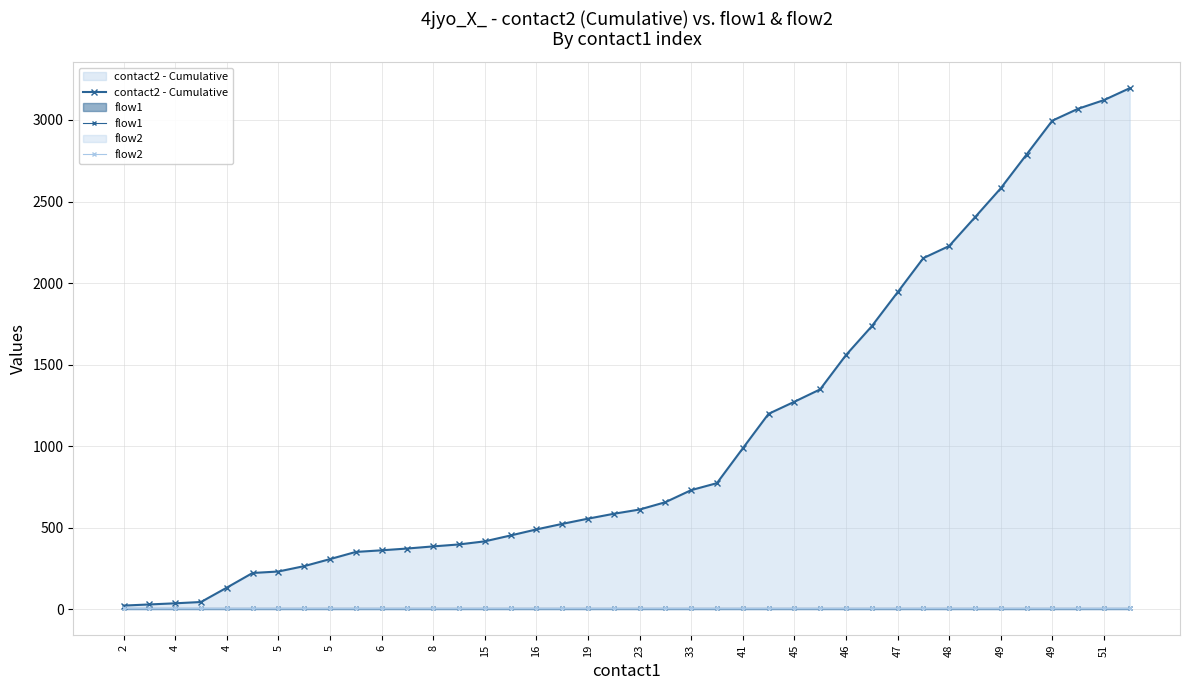

Reading left to right, extract all data points from this chart.

contact2 - Cumulative: 22	29	36	44	132	222	231	264	307	351	361	372	385	397	416	452	489	523	555	585	611	656	730	773	986	1198	1272	1348	1558	1735	1943	2153	2227	2403	2581	2788	2996	3069	3122	3195
flow1: 10	10	10	10	10	10	10	10	10	10	10	10	10	10	10	10	10	10	10	10	10	10	10	10	10	10	10	10	10	10	10	10	10	10	10	10	10	10	10	10
flow2: 5	5	5	5	5	5	5	5	5	5	5	5	5	5	5	5	5	5	5	5	5	5	5	5	5	5	5	5	5	5	5	5	5	5	5	5	5	5	5	5